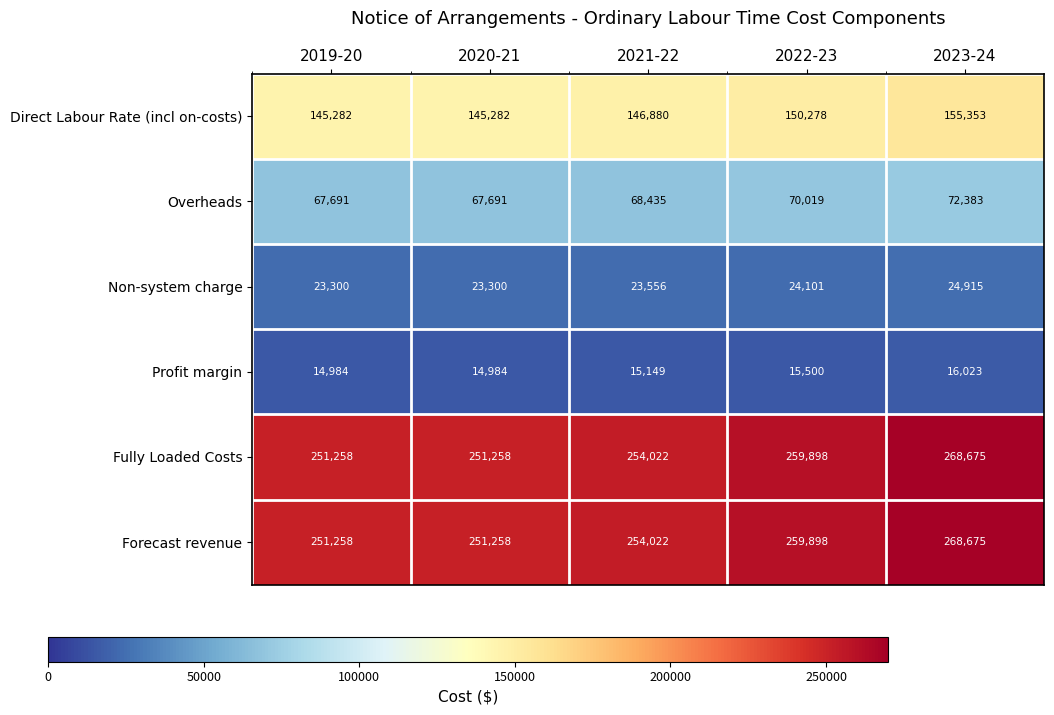

What is the approximate value of Fully Loaded Costs at 2022-23, to the nearest 50?

259900